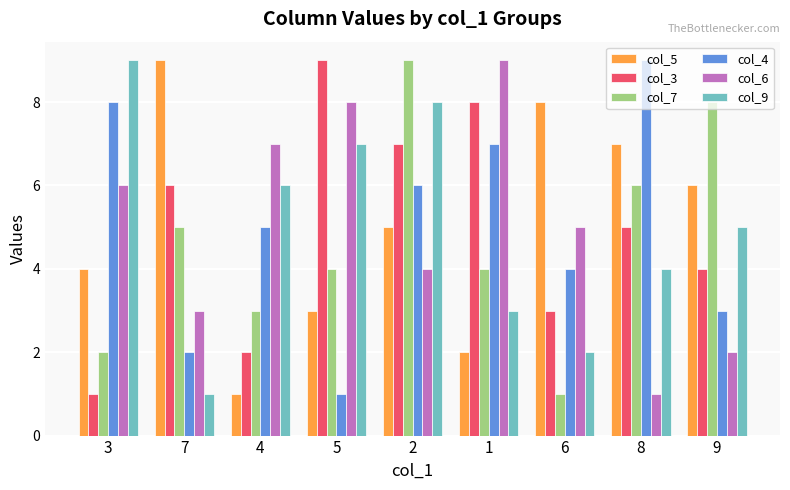

What is the sum of the col_6 values at 1 and 9?

11